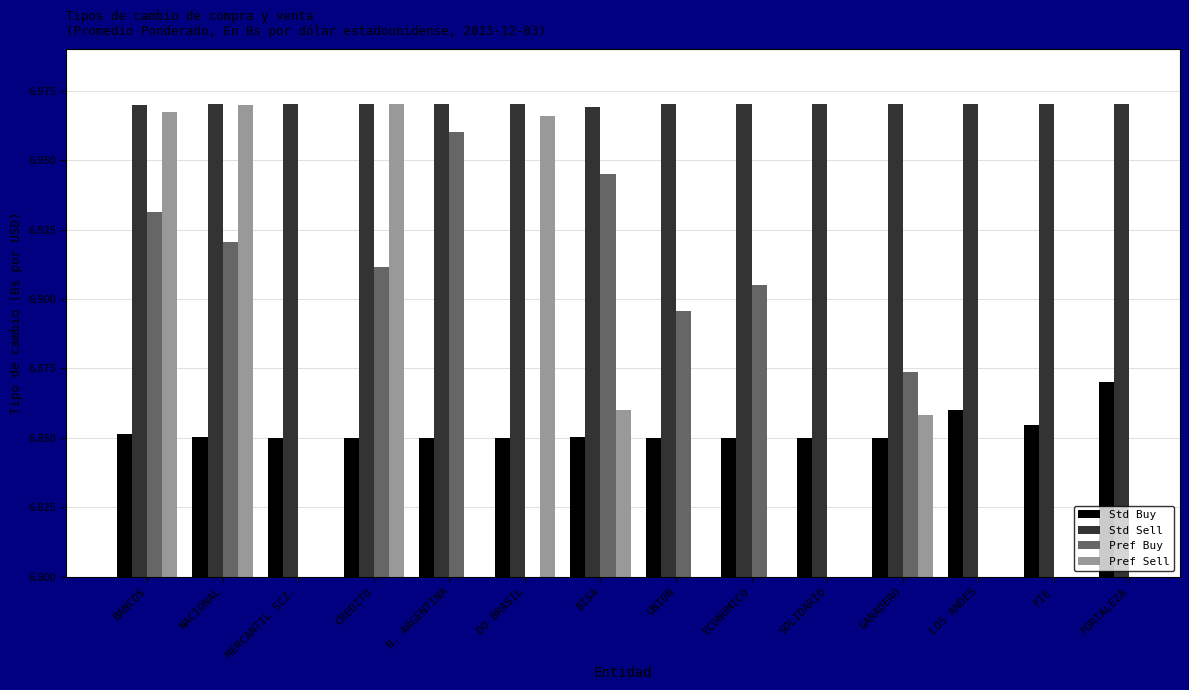

What position from the right is MERCANTIL SCZ.?

12